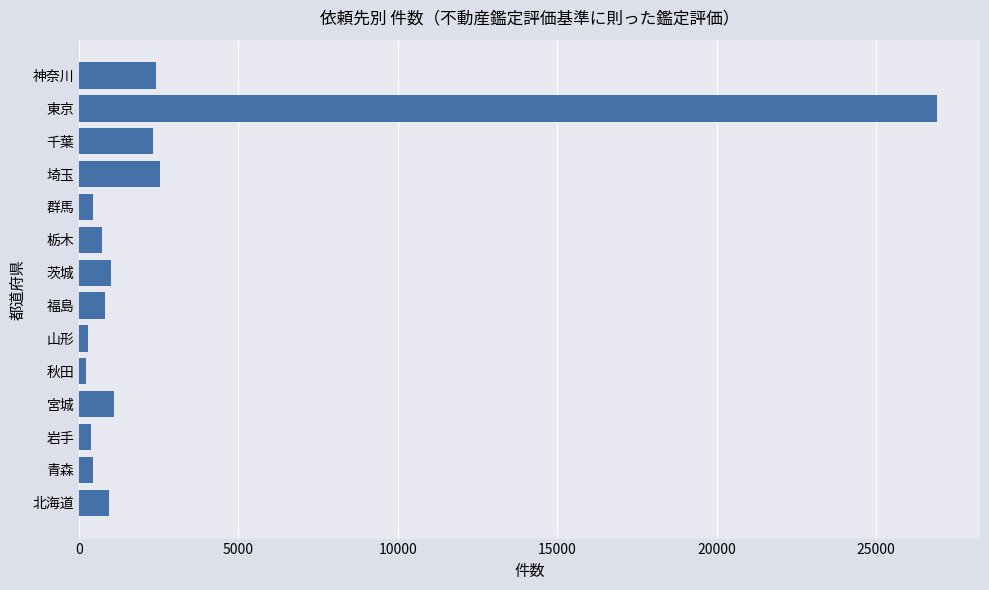

How many data points are less than 944?

7